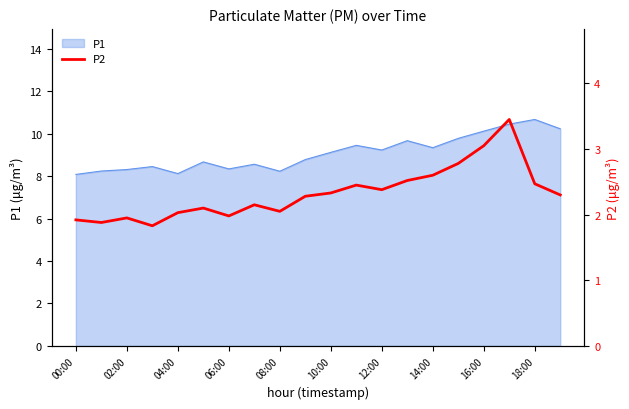

What is the minimum value for P1?

8.1